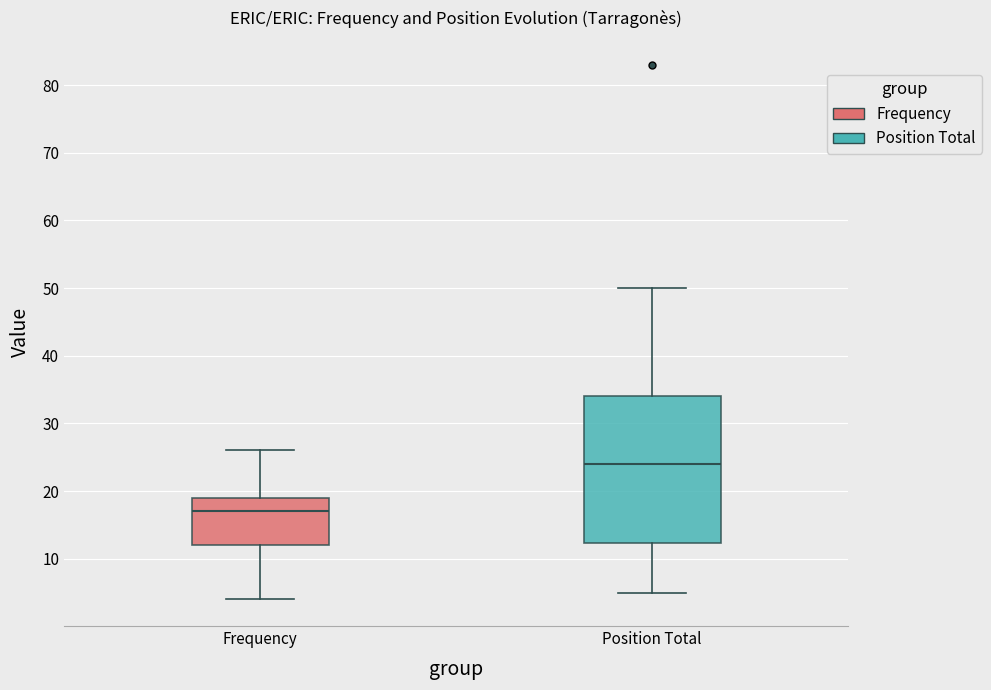

Reading left to right, read every box against the y-axis: the position of its median line, the range the box covers, and the ends of its whiskers. The values are not printed on the chart, so give them approximately, as read against the axis.

Frequency: median 17, box 12 to 19, whiskers 4 to 26
Position Total: median 24, box 12 to 34, whiskers 5 to 50